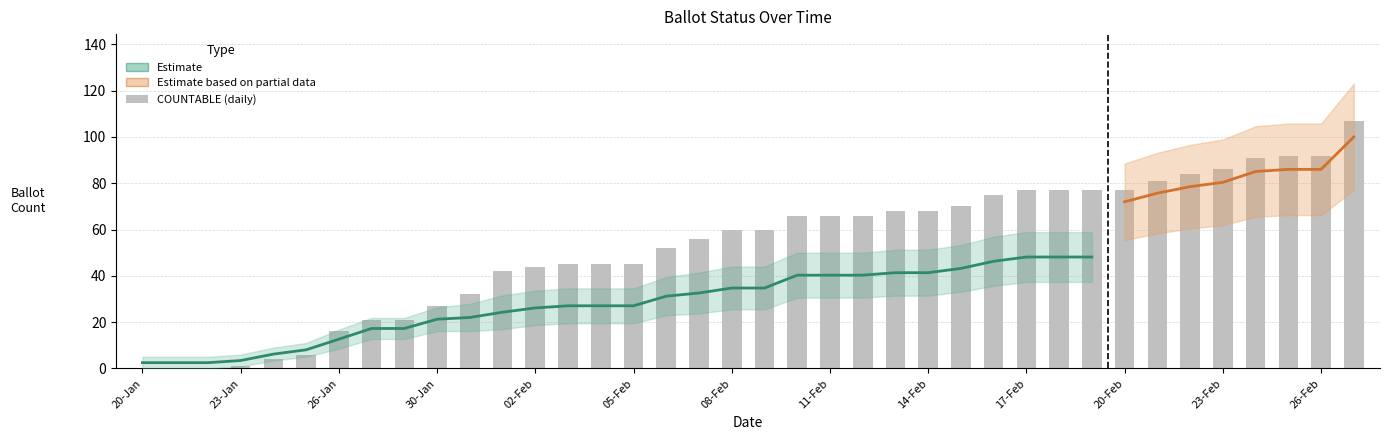

At how many categories does at least one series exceed 14?

32